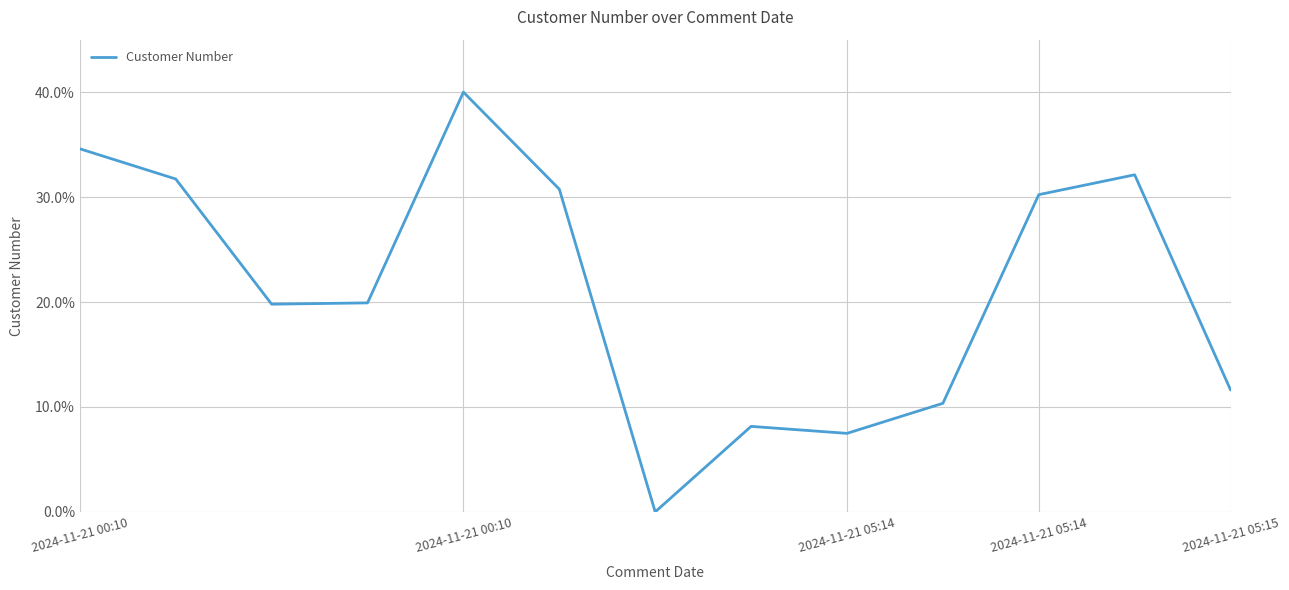

What is the maximum value shown in the chart?

40.0